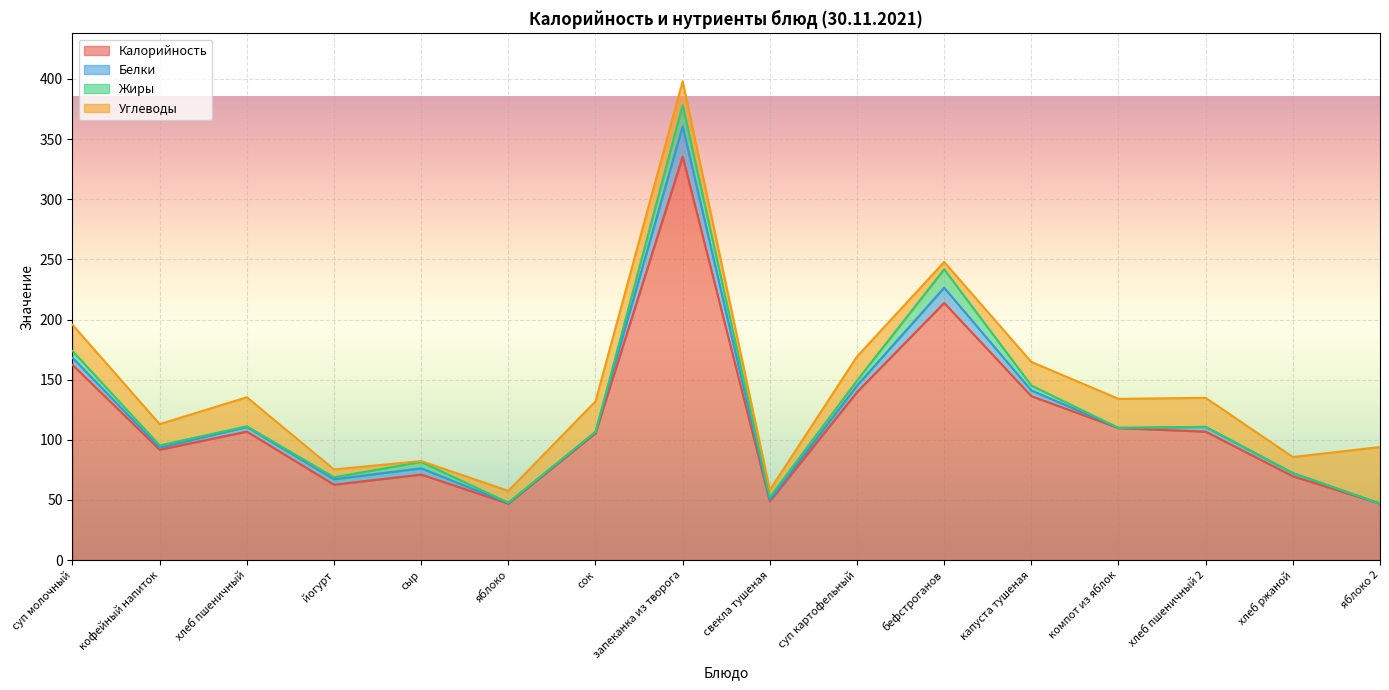

Between бефстроганов and хлеб пшеничный 2, which series saw the biggest shift?

Калорийность